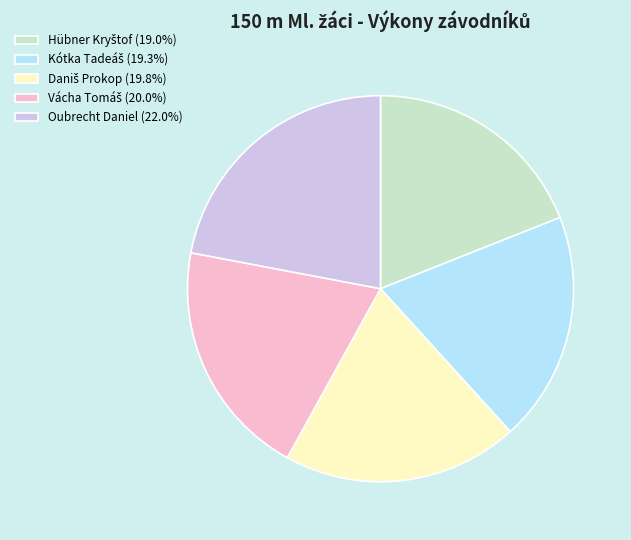

Is there a majority slice in this chart?

No